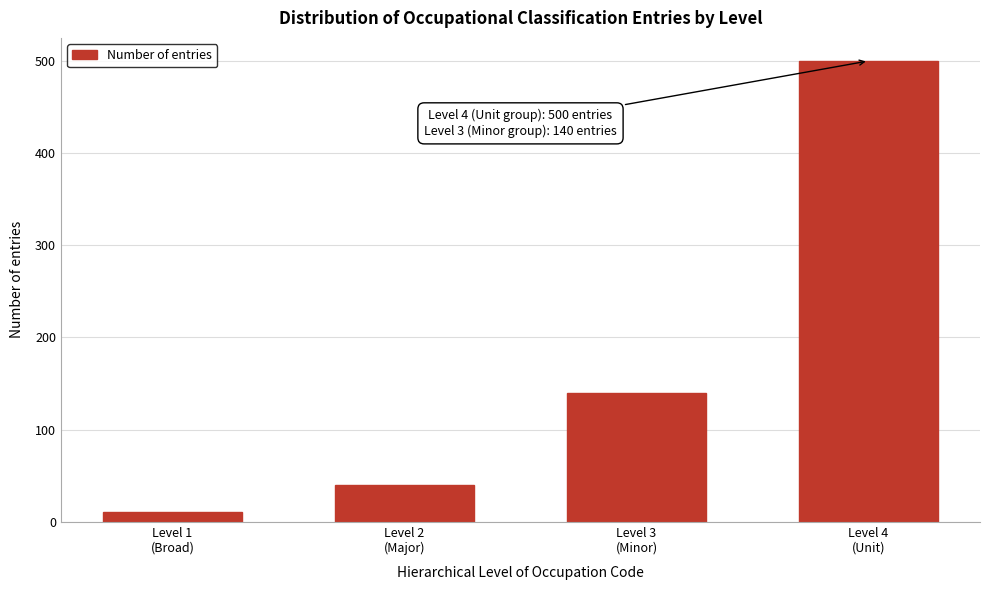

Reading right to left, transcribe all the data shown in this chart.

500	140	40	10